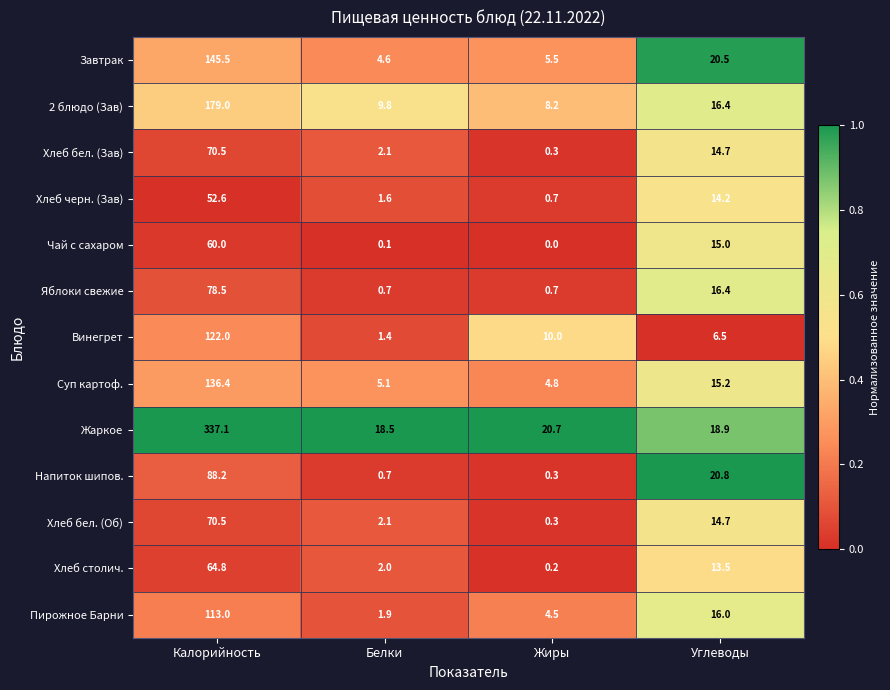

Which series has the largest total across all categories?

Жаркое